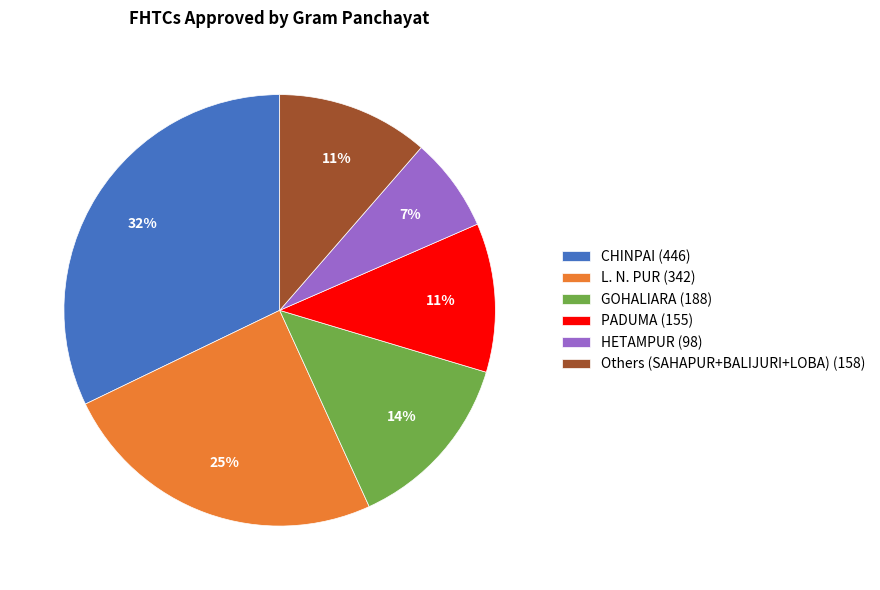

Combined, do CHINPAI (446) and HETAMPUR (98) account for over 50%?

No